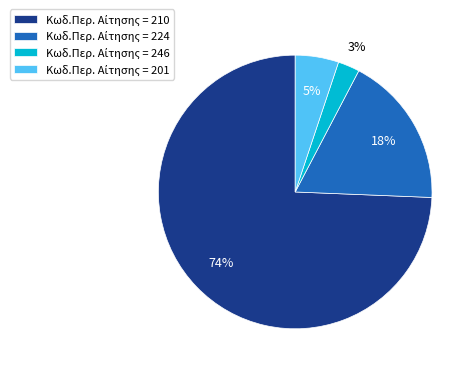

Does any single category account for the majority?

Yes